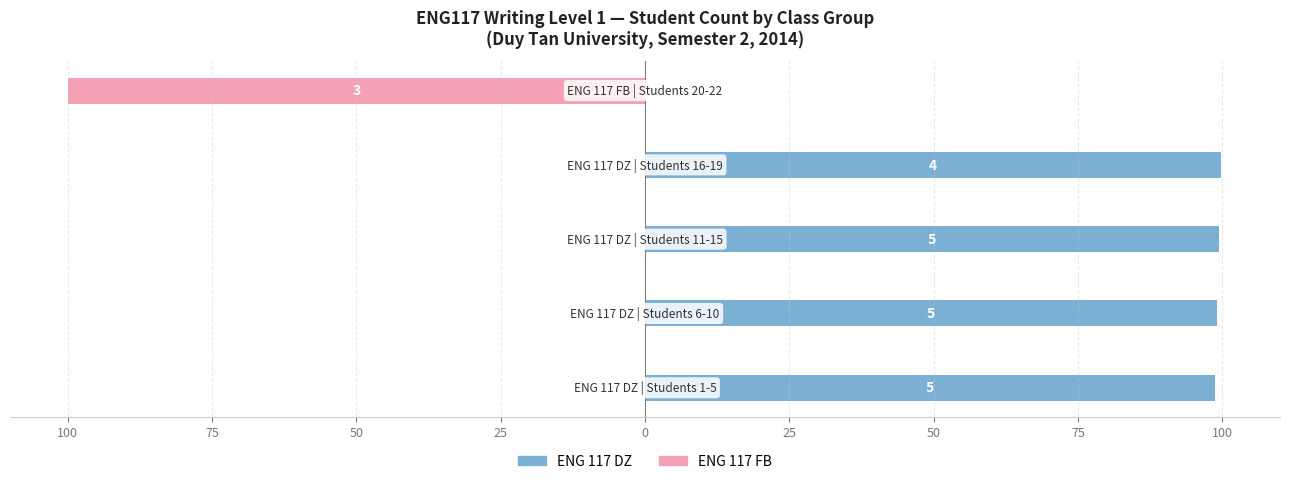

Are the bars grouped side by side (vs. stacked)?

Yes